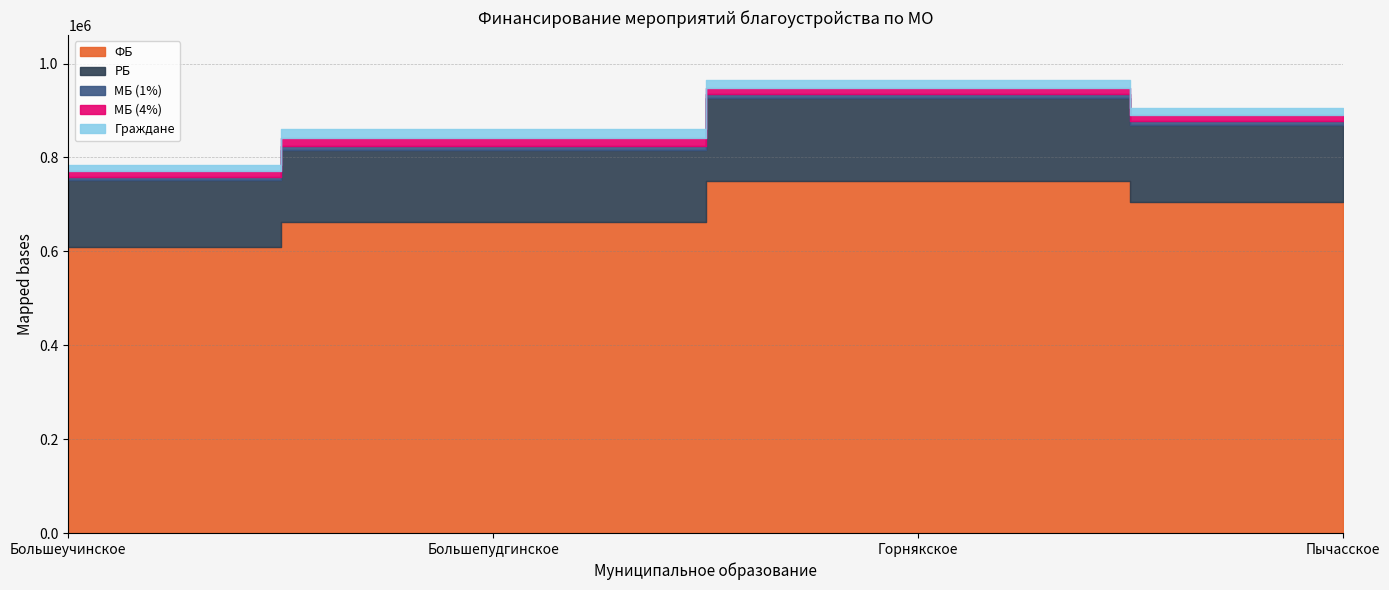

What is the difference between the second highest and minimum values in the ФБ series?

95300.0